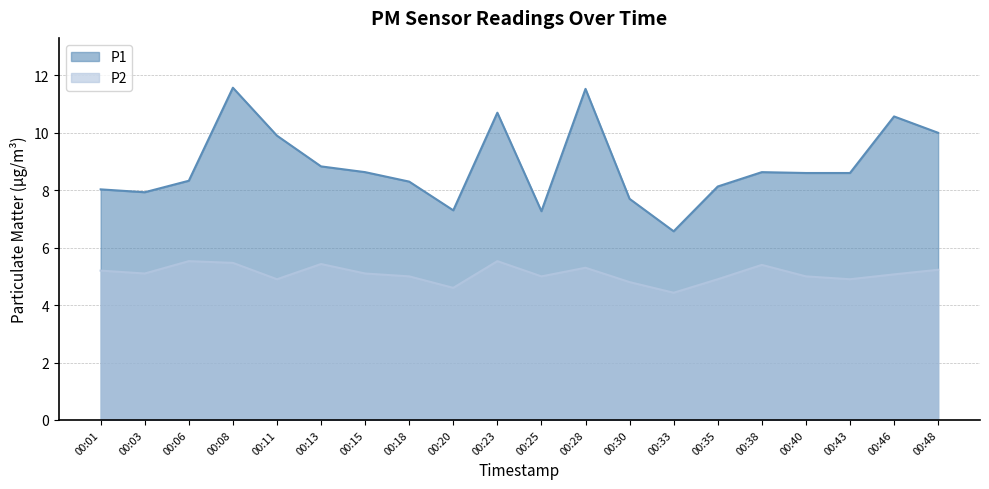

What is the total value across all series at 00:43?

13.5